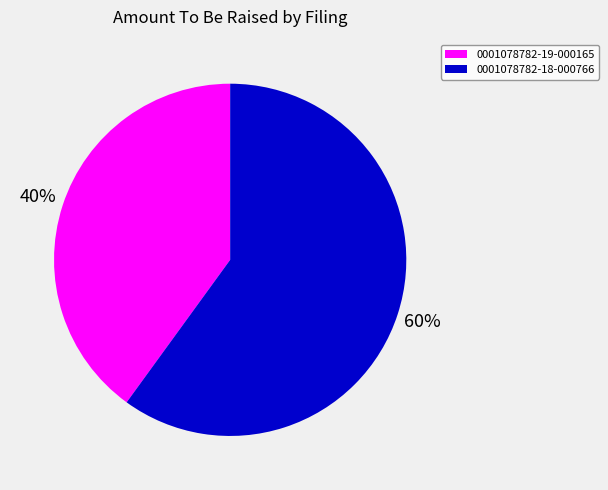

Is the sum of 0001078782-19-000165 and 0001078782-18-000766 greater than half?

Yes